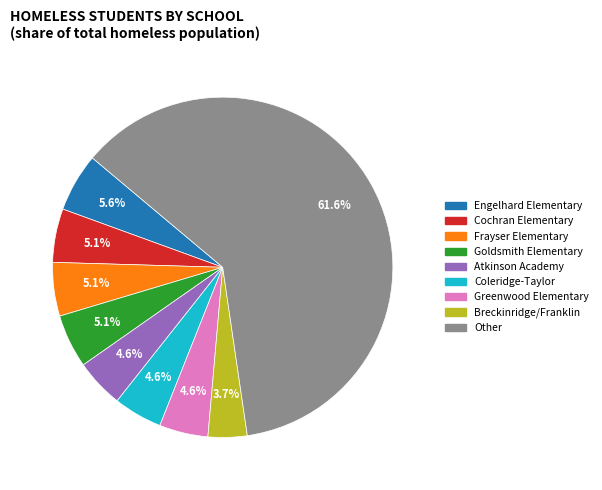

How many segments does this pie chart have?

9